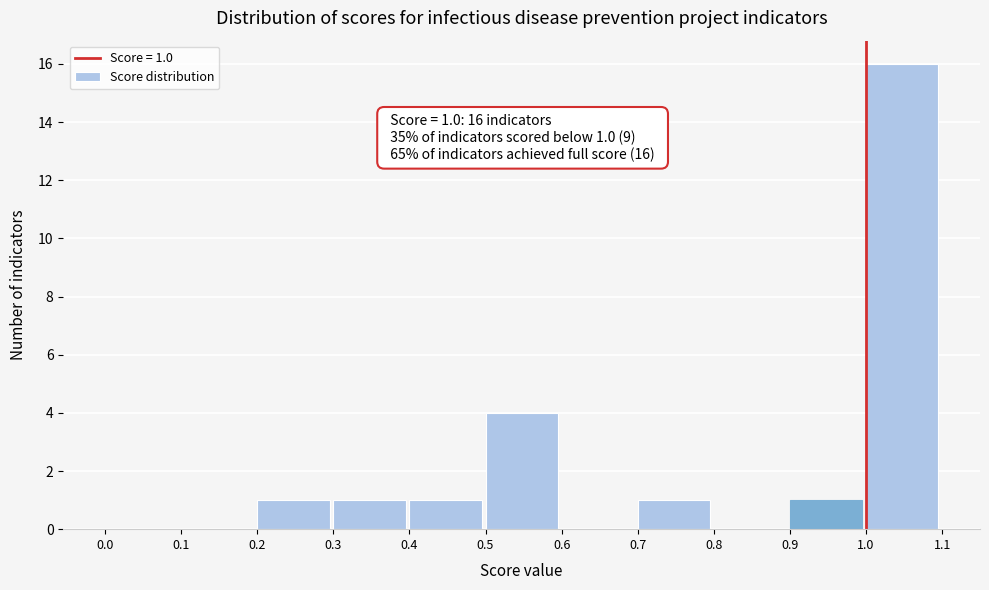

Over which range of the x-axis is the bar tallest?

1.0 to 1.1